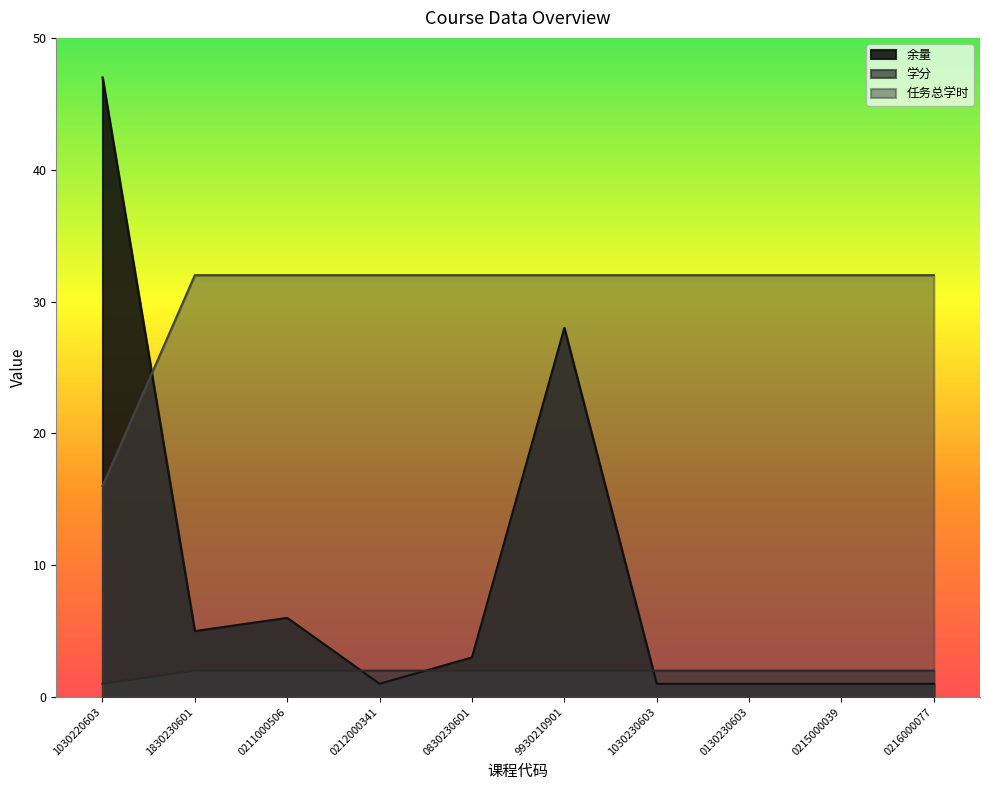

True or false: 任务总学时 has a value of 32 at 0211000506.

True